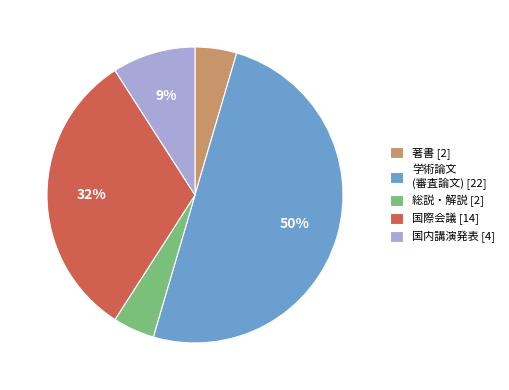

Combined, do 総説・解説 [2] and 著書 [2] account for over 50%?

No